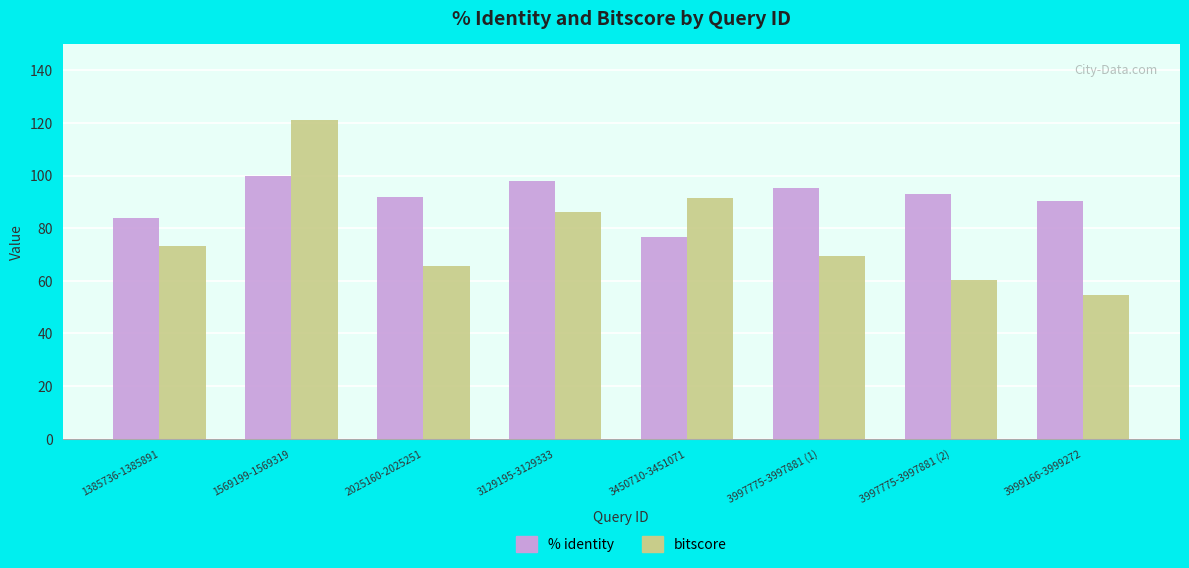

At 1385736-1385891, list the series in order from smallest to largest.

bitscore, % identity